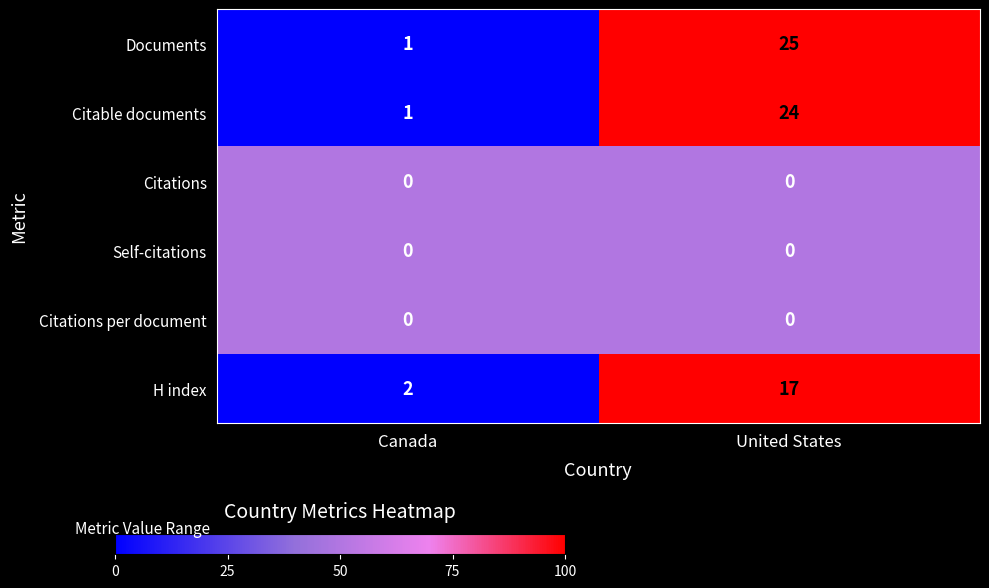

Reading left to right, what are all the values shown in this chart?

Documents: Canada=1	United States=25
Citable documents: Canada=1	United States=24
Citations: Canada=0	United States=0
Self-citations: Canada=0	United States=0
Citations per document: Canada=0	United States=0
H index: Canada=2	United States=17